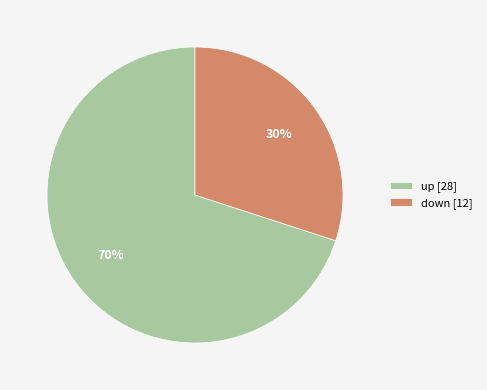

Is there any slice that represents more than half of the pie?

Yes